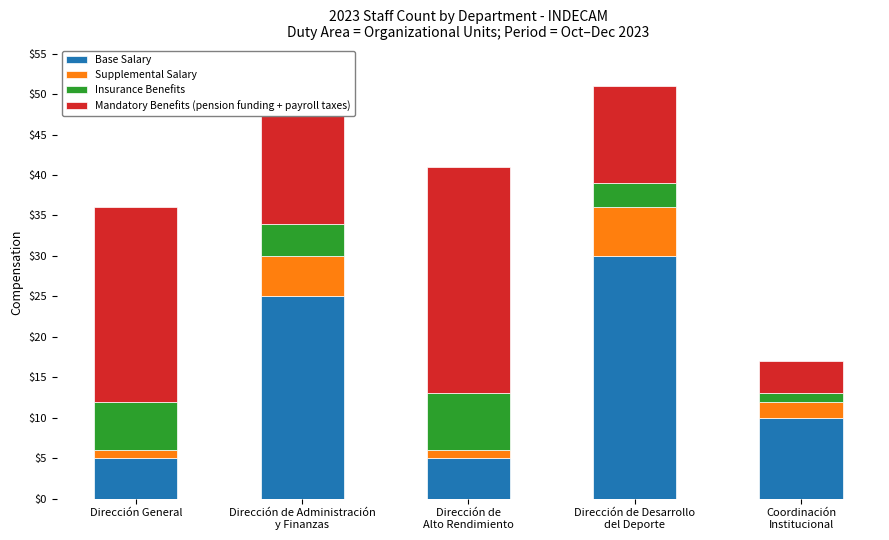

What is the difference between the second highest and second lowest values in the Base Salary series?

20